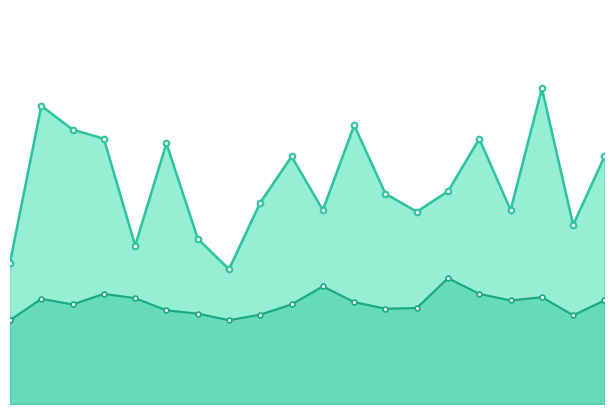

Is it true that P1 equals 4.8 at 4?

True